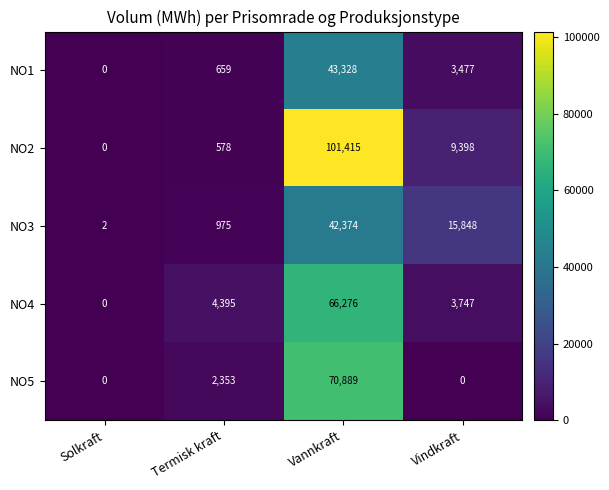

What is the difference between the highest and lowest values at Termisk kraft?

3817